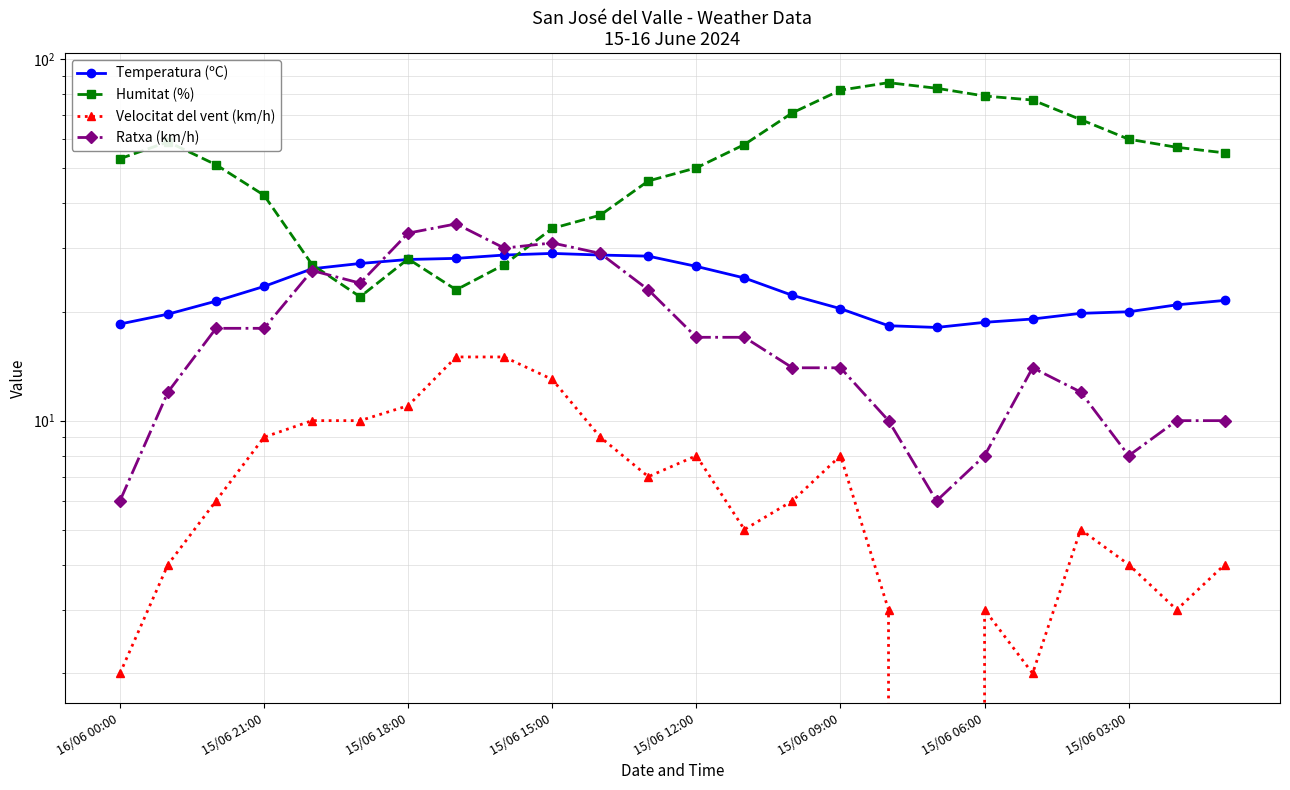

The Temperatura (ºC) series shows 18.7 at 15/06 06:00. True or false?

True